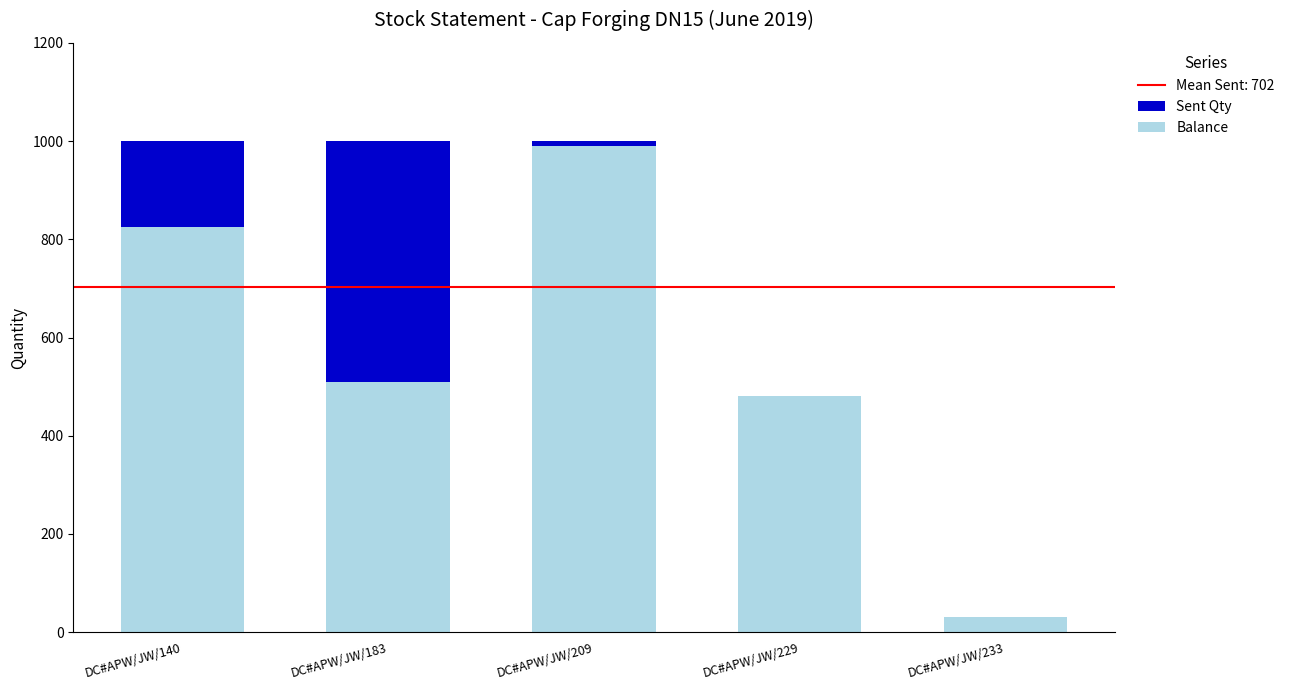

What is the value of the Balance bar at the 5th from the left?

30